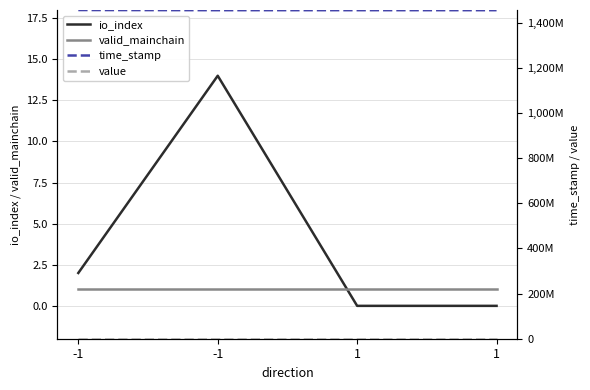

What is the average value of the value series?

70